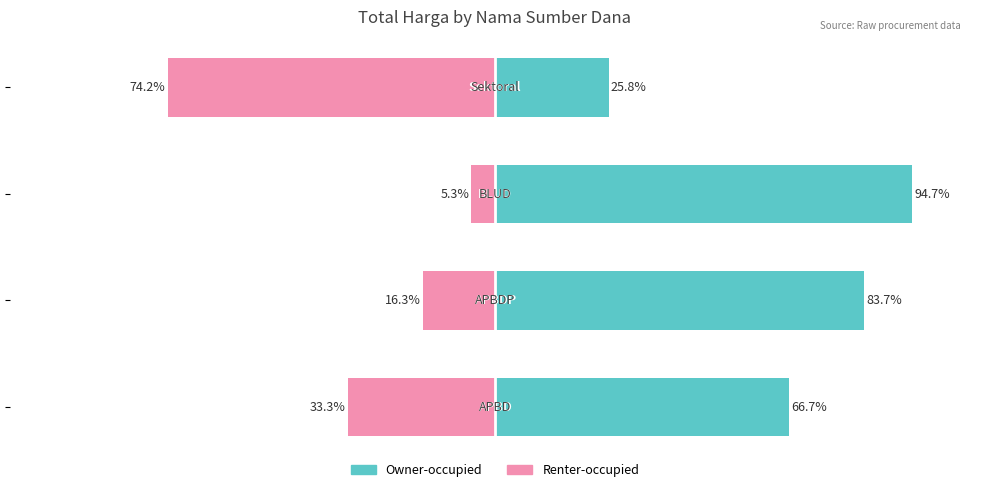

Is the value of Renter-occupied at −50 greater than the value of Owner-occupied at −125?

No